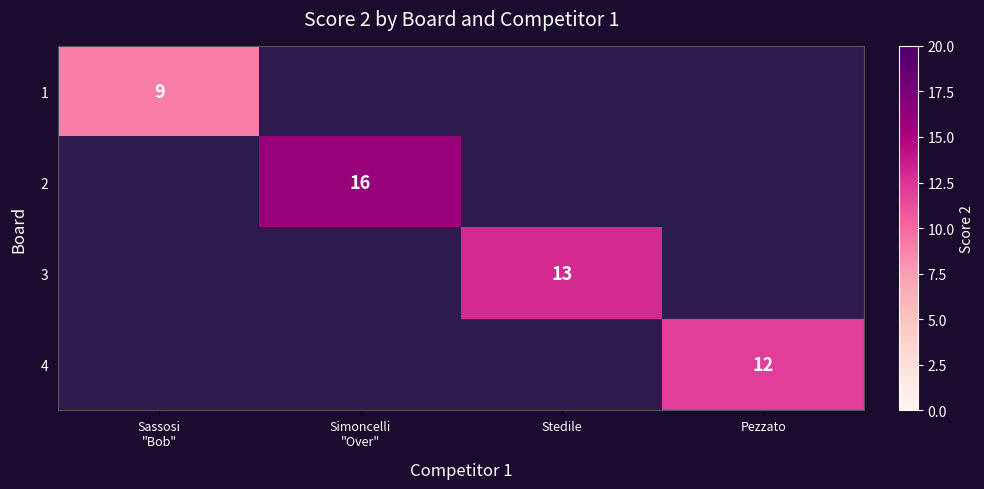

True or false: 3 has a value of 13 at Stedile.

True